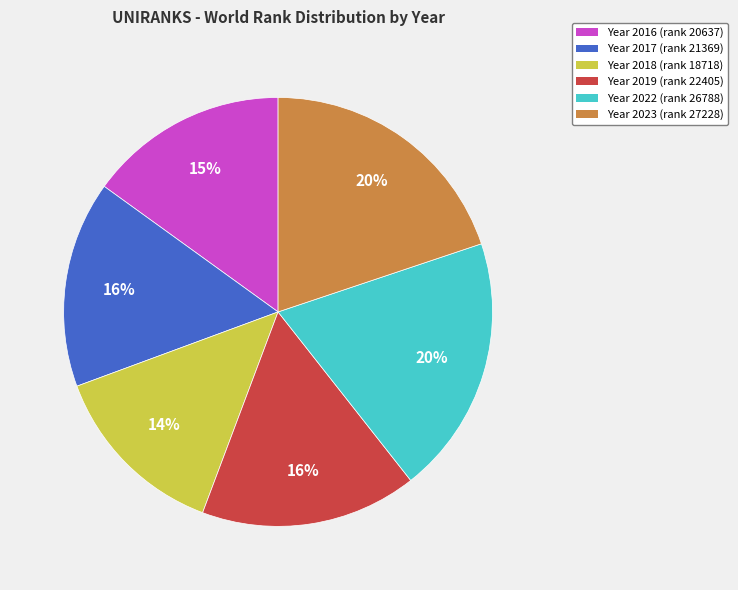

To the nearest percent, what is the average slice percentage?

17%